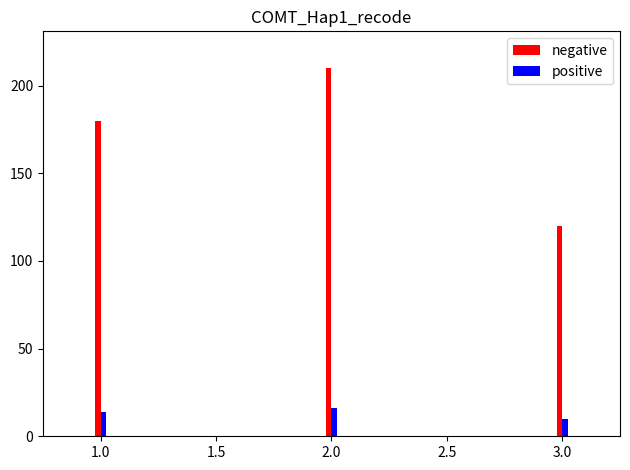

What is the label of the 3rd bar from the left?

3.0